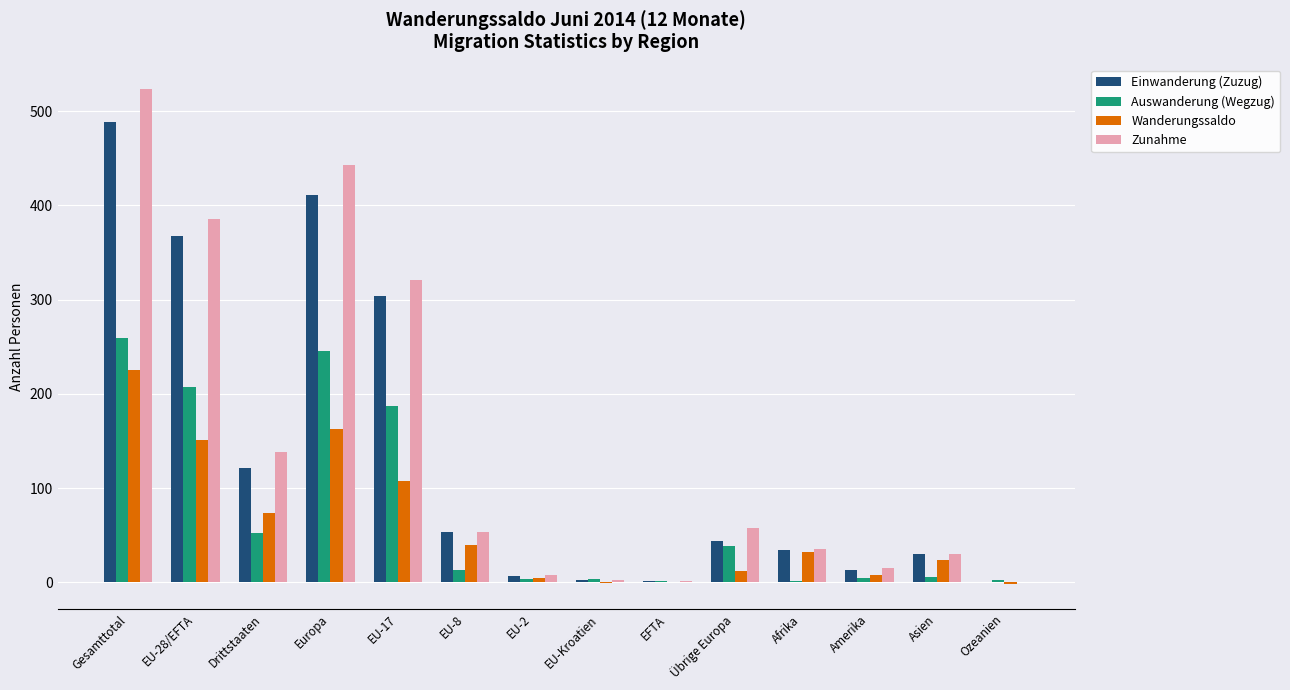

Which series has the largest range (max minus min)?

Zunahme